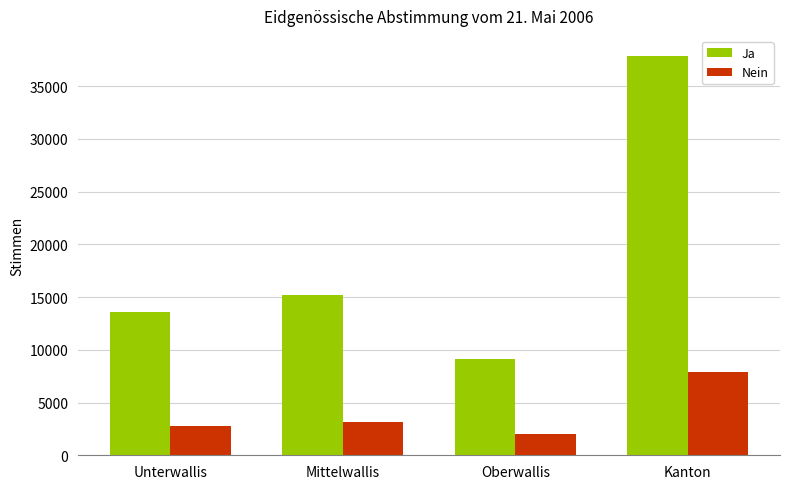

How many categories are shown in the chart?

4